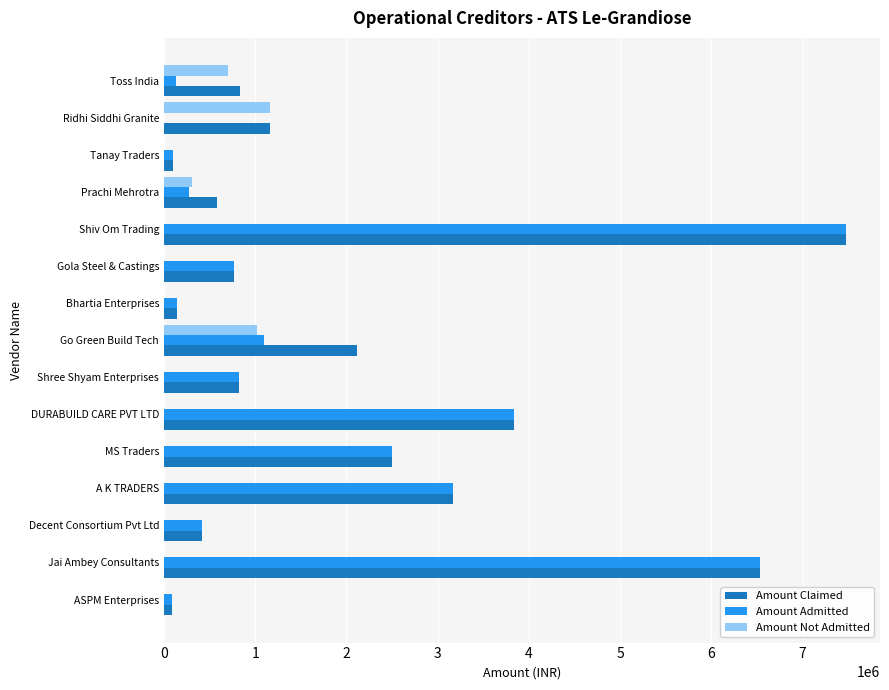

Which series has the largest total across all categories?

Amount Claimed